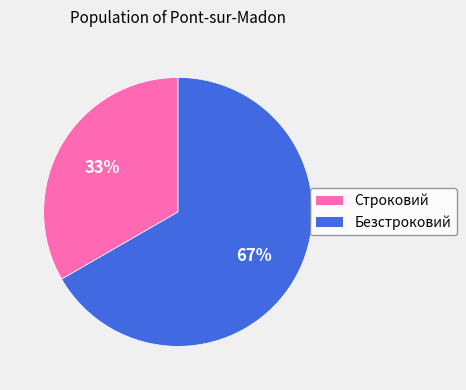

To the nearest percent, what is the average slice percentage?

50%